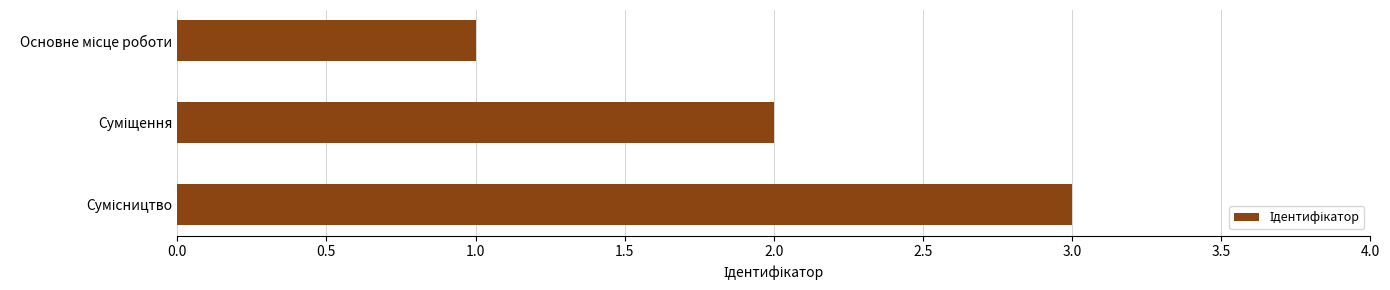

How many data points does each series have?

3